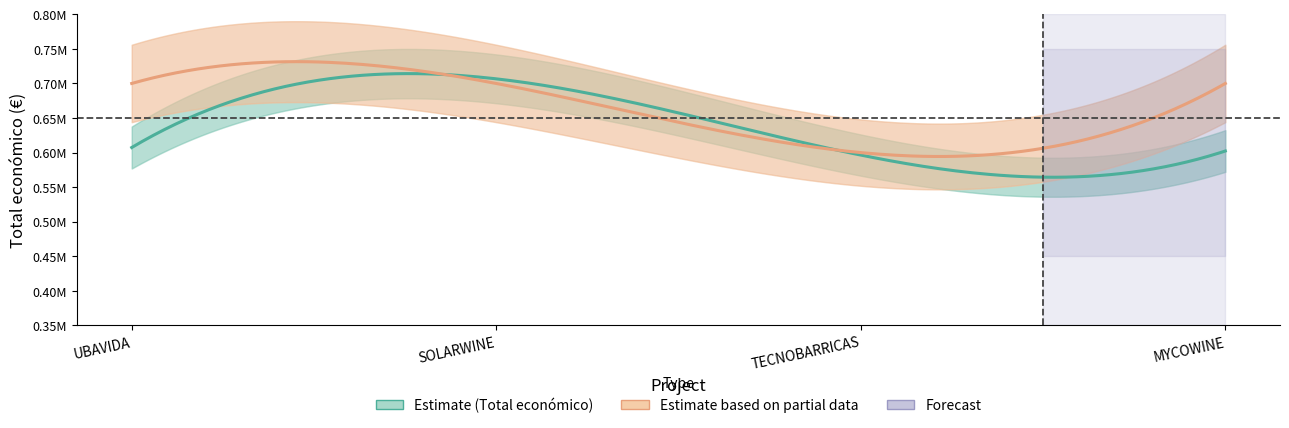

Which series has the widest spread of values?

Total económico